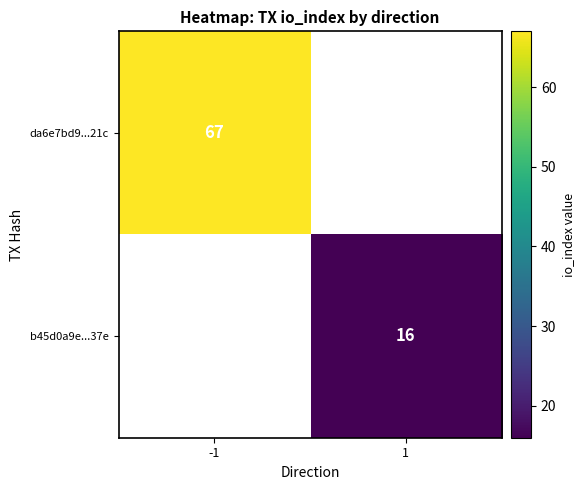

The b45d0a9e...37e series shows 5 at 1. True or false?

False